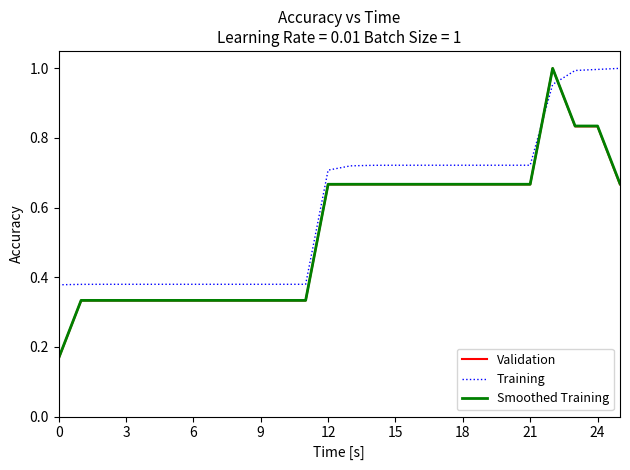

Which series has the widest spread of values?

Validation